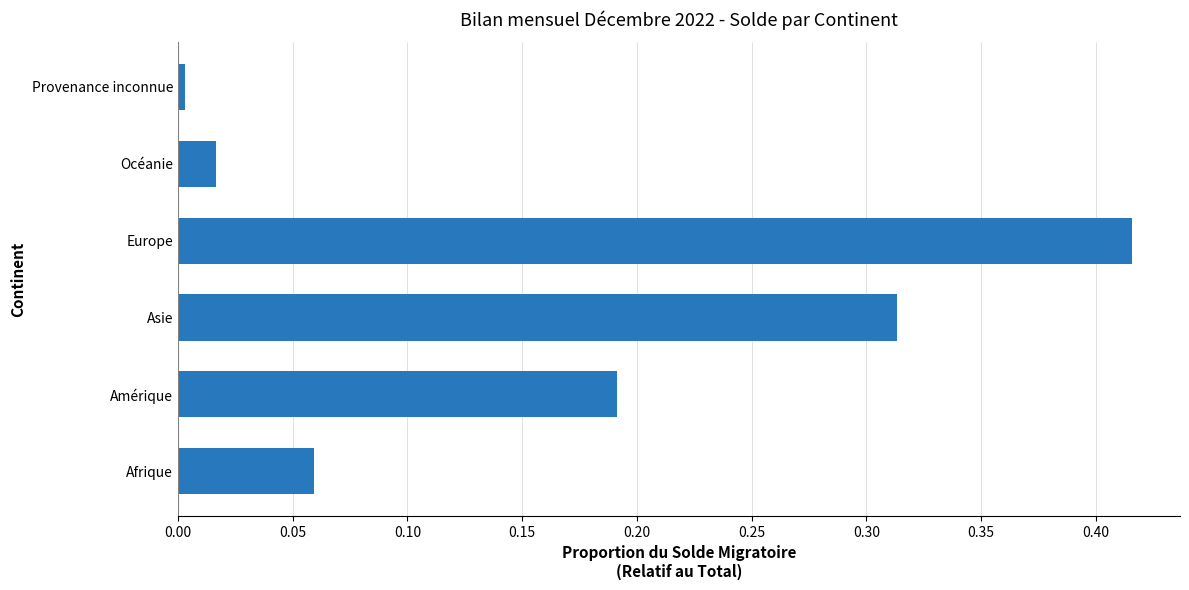

The value at Amérique is 0.1. True or false?

False